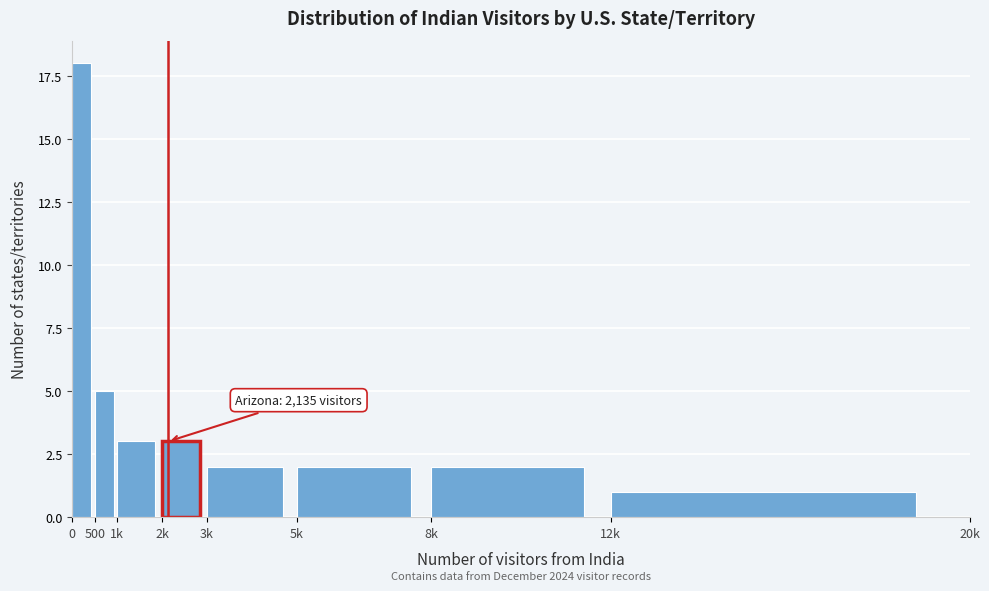

Reading right to left, list all the values displayed in this chart.

12k=1	8k=2	5k=2	3k=2	2k=3	1k=3	500=5	0=18